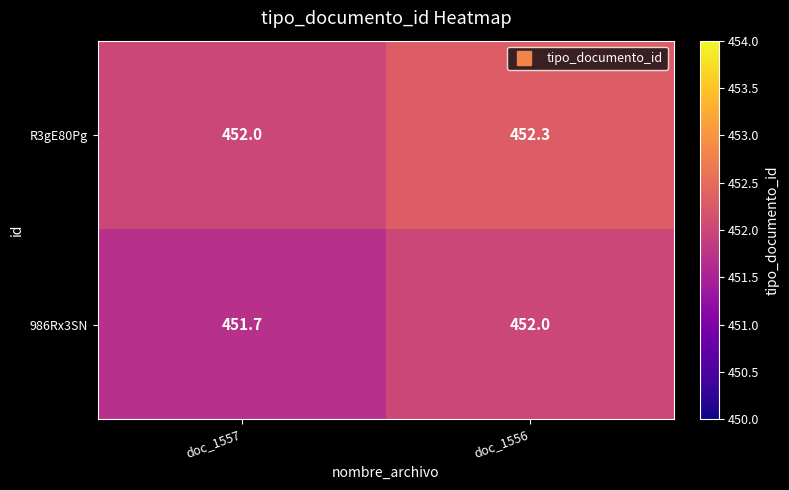

What is the spread (max minus min) of values at doc_1556?

0.3